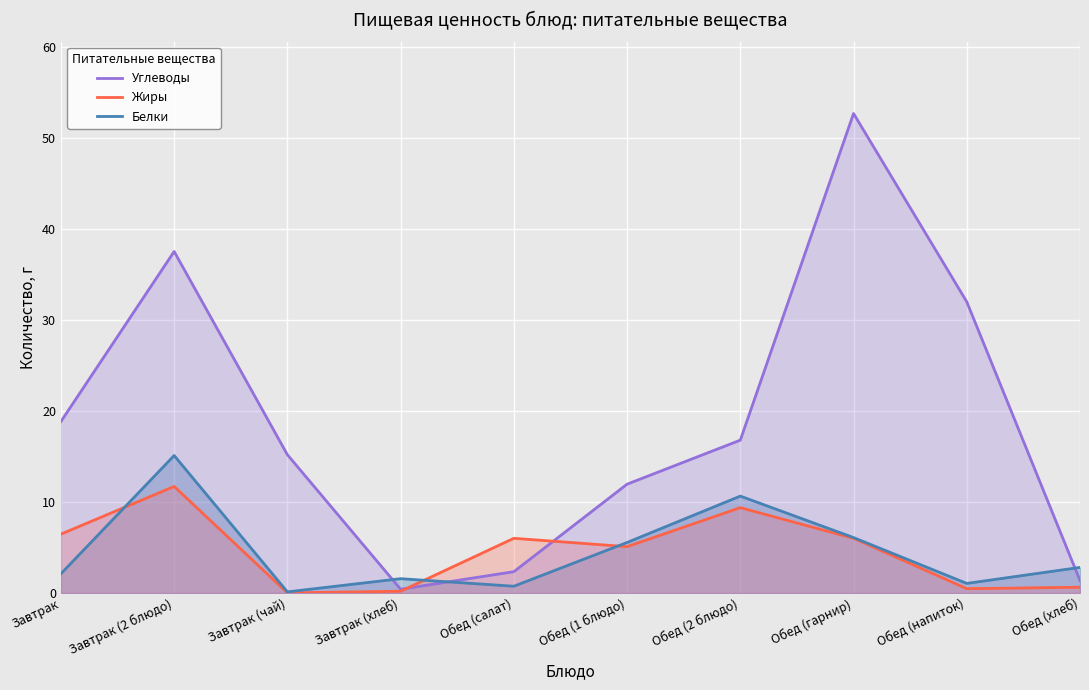

The Углеводы series shows 2.2 at Обед (хлеб). True or false?

False